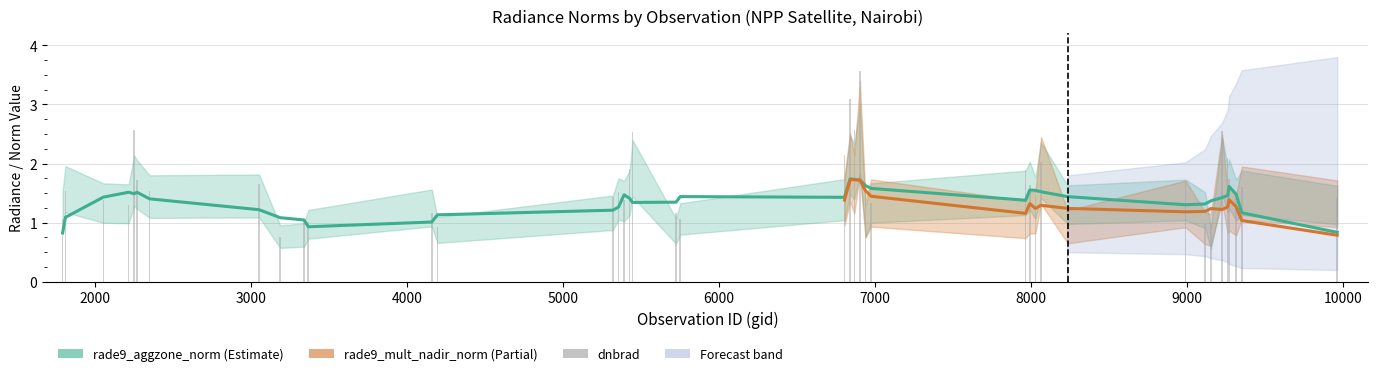

At how many categories does at least one series exceed 2?

9